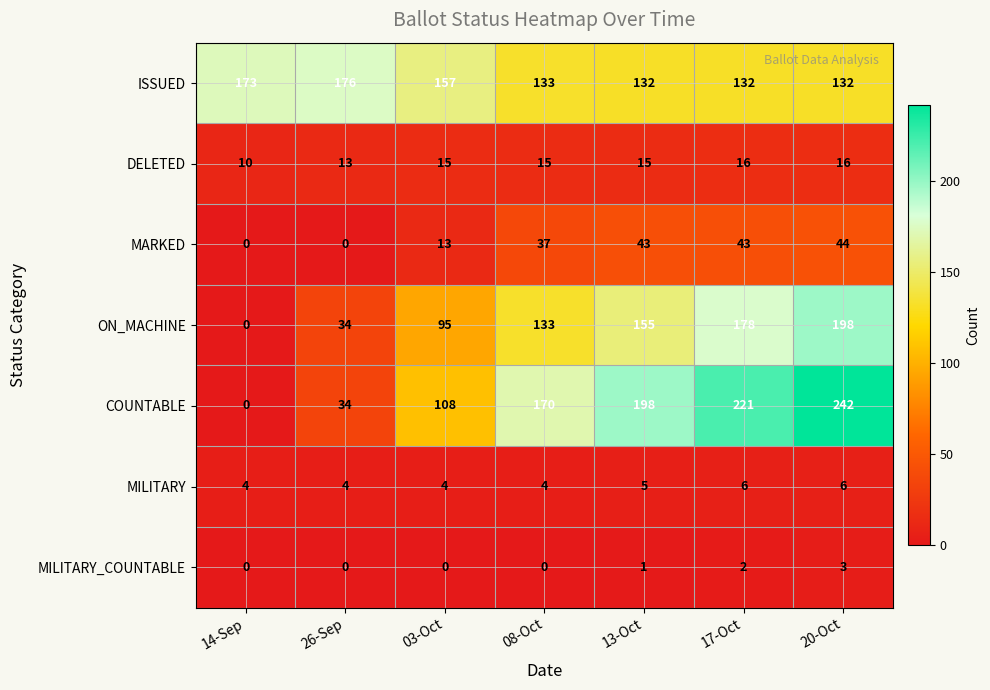

What is the spread (max minus min) of values at 20-Oct?

239